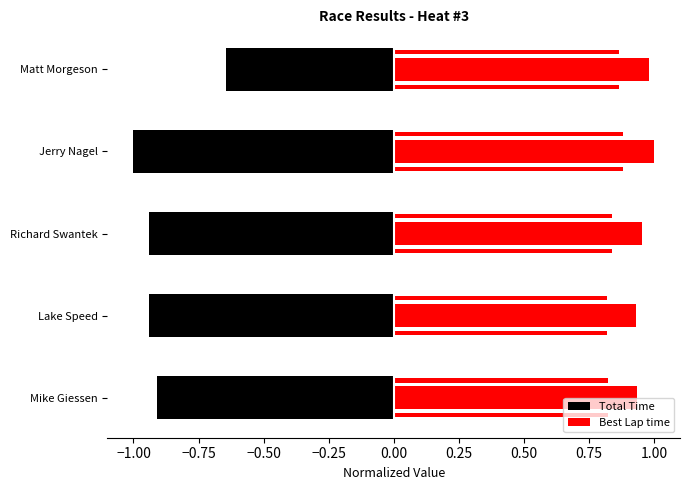

Is it true that Total Time equals -0.9 at Lake Speed?

True